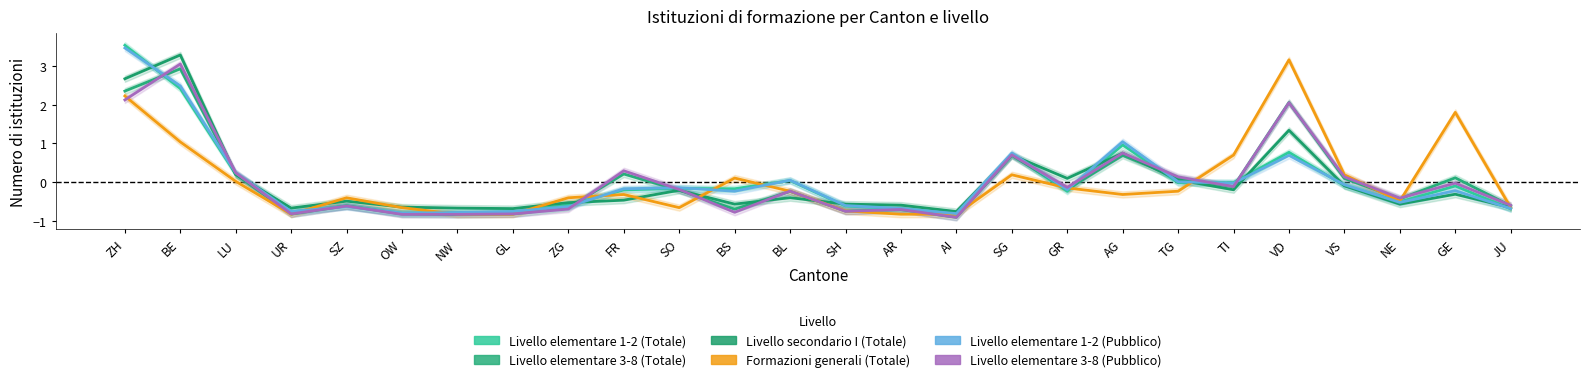

The Formazioni generali (Totale) series shows -0.4 at AR. True or false?

False